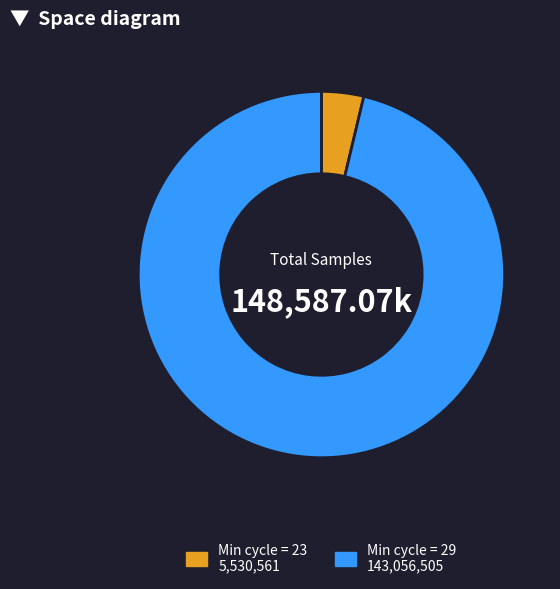

Combined, do Min cycle = 23 5,530,561 and Min cycle = 29 143,056,505 account for over 50%?

Yes